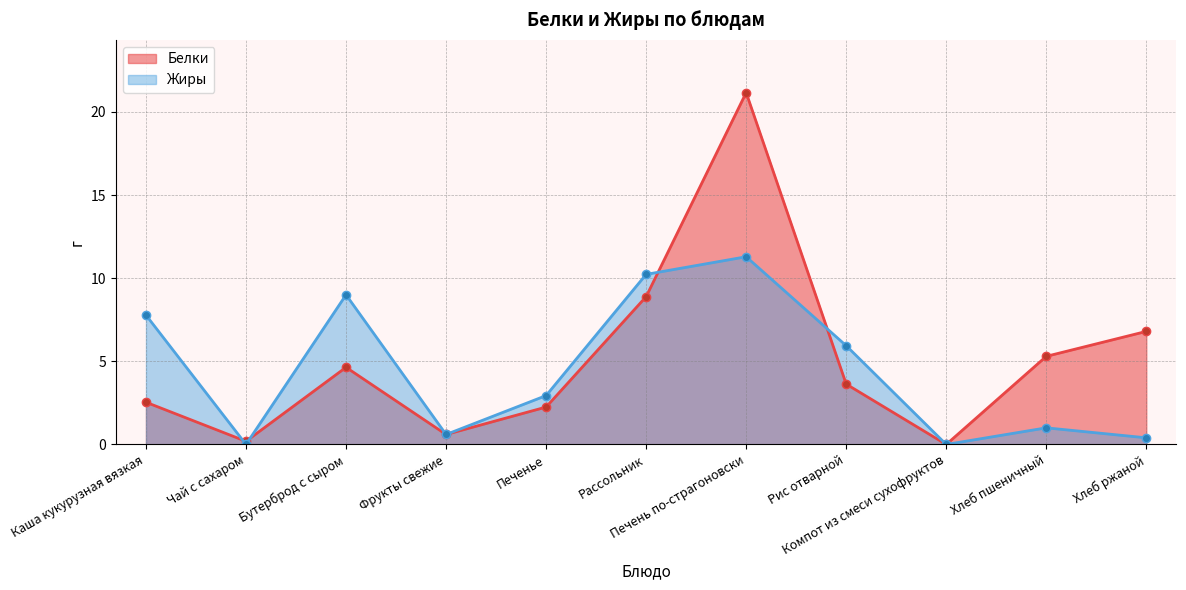

Is the value of Белки at Фрукты свежие greater than the value of Жиры at Каша кукурузная вязкая?

No